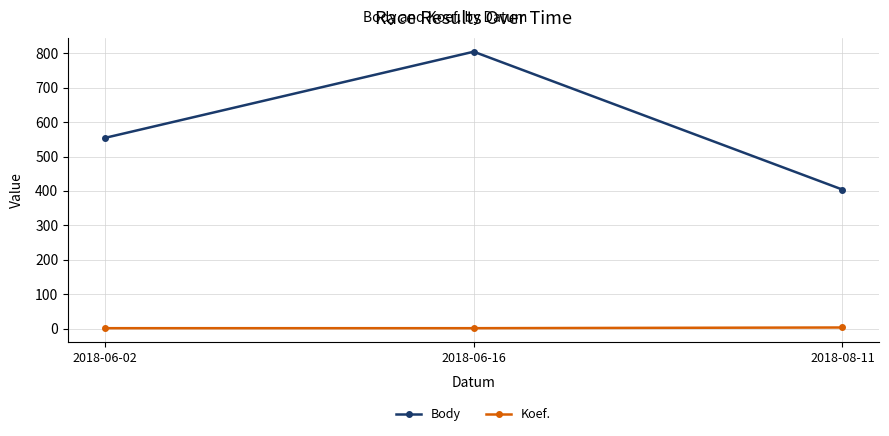

True or false: Body has a value of 804 at 2018-06-16.

True